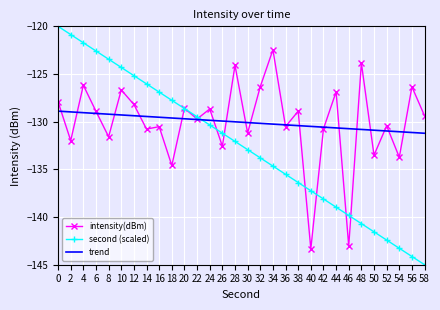

Is the value of second (scaled) at 28 greater than the value of intensity(dBm) at 56?

No